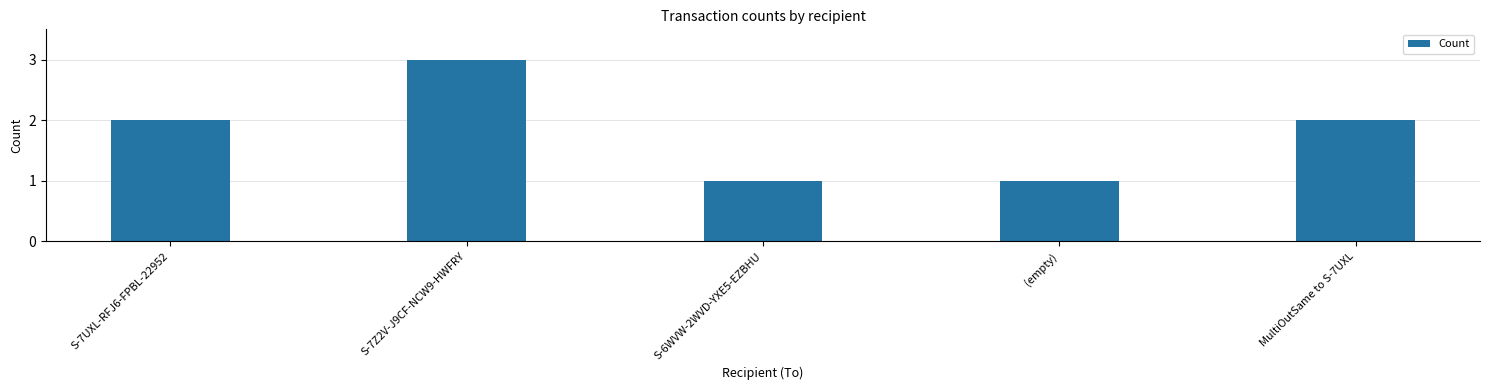

What is the approximate value at MultiOutSame to S-7UXL?

2